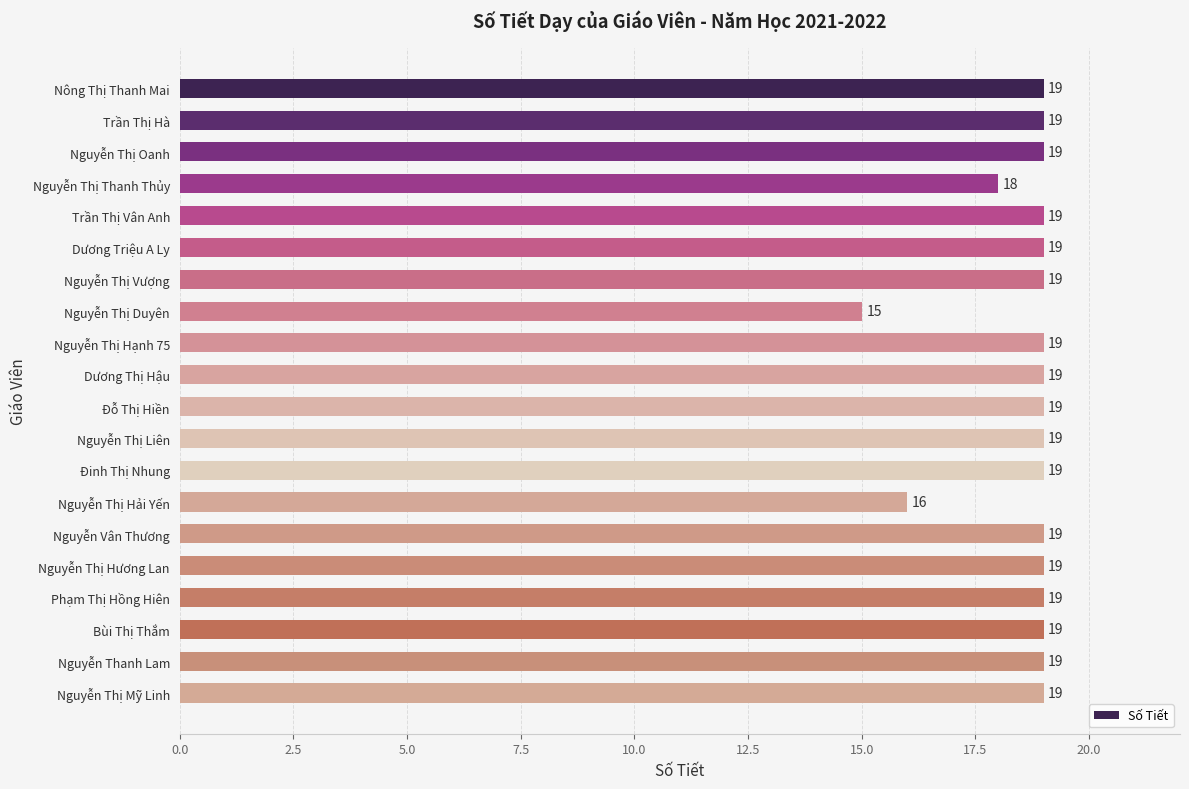

What is the change in value from Nguyễn Thị Thanh Thủy to Dương Thị Hậu?

+1